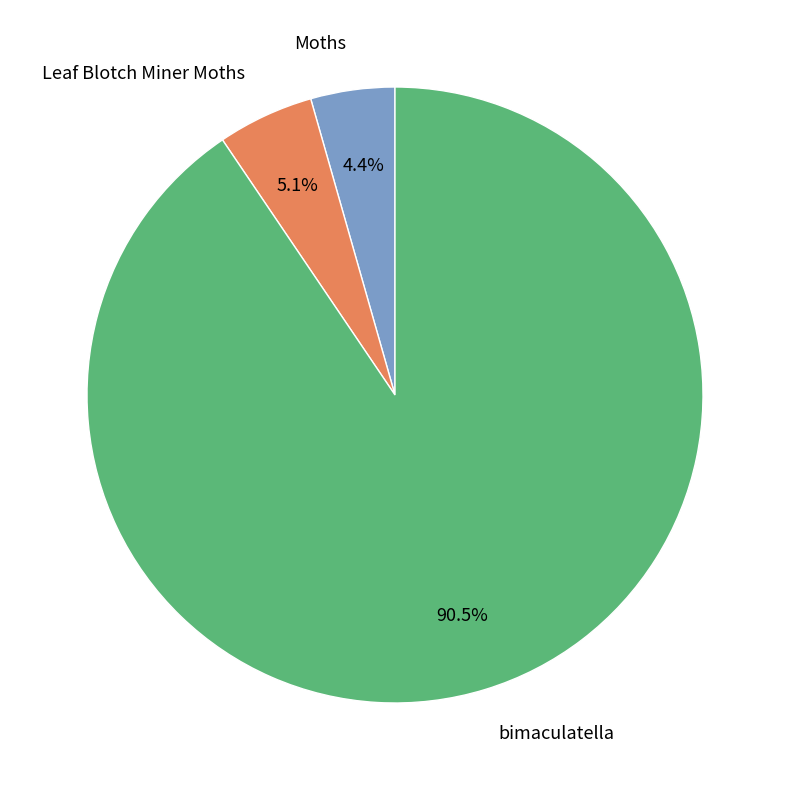

Is there any slice that represents more than half of the pie?

Yes